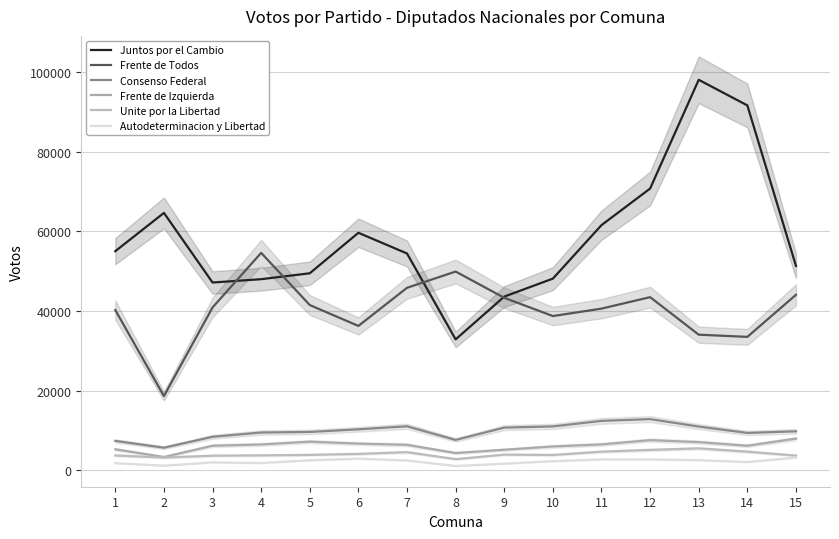

How many values in the Frente de Todos series exceed 40894?

7